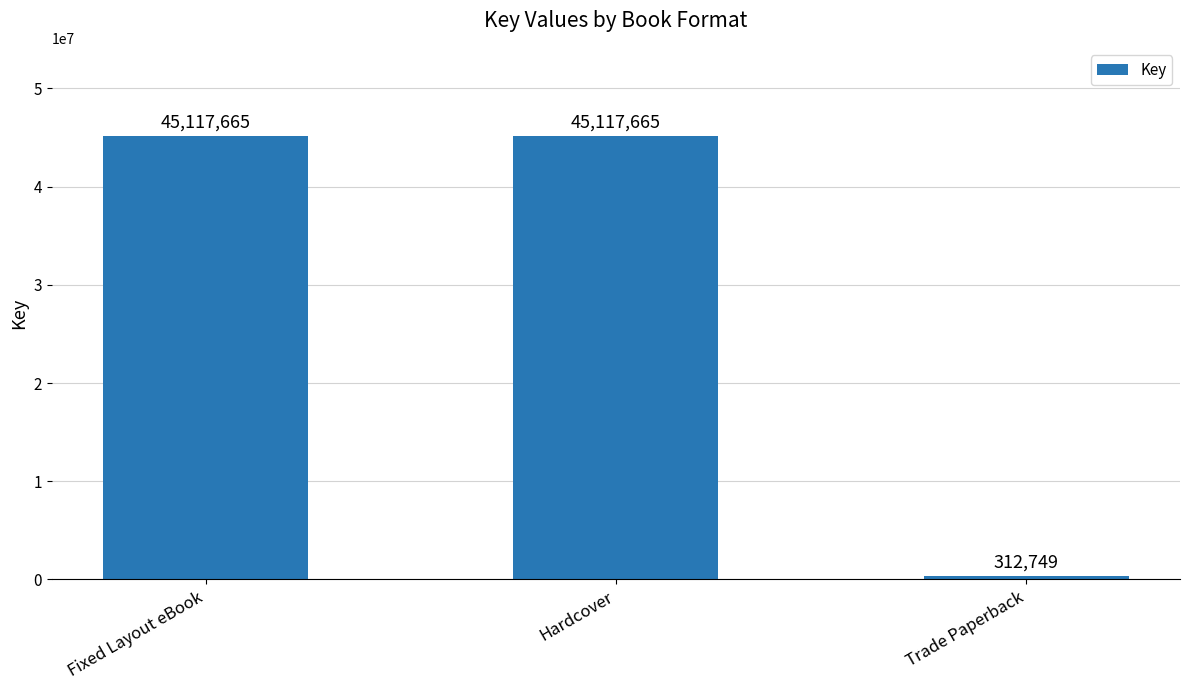

Approximately how many times larger is the value at Hardcover compared to Trade Paperback?

144.3